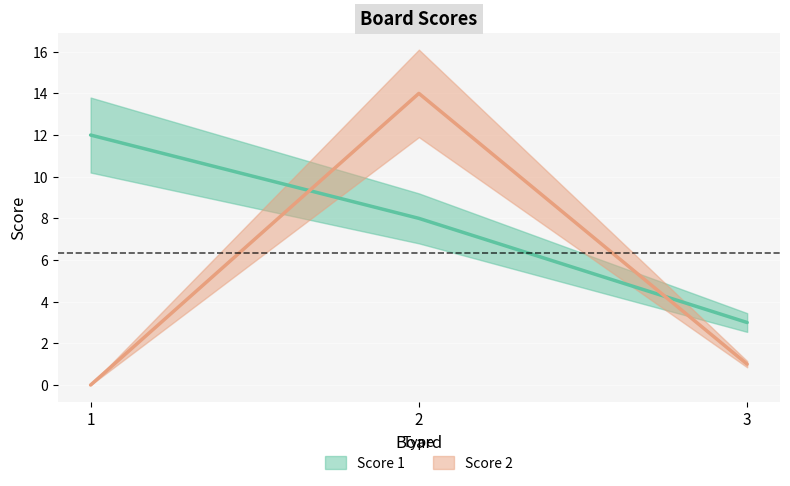

At how many categories does at least one series exceed 2?

3